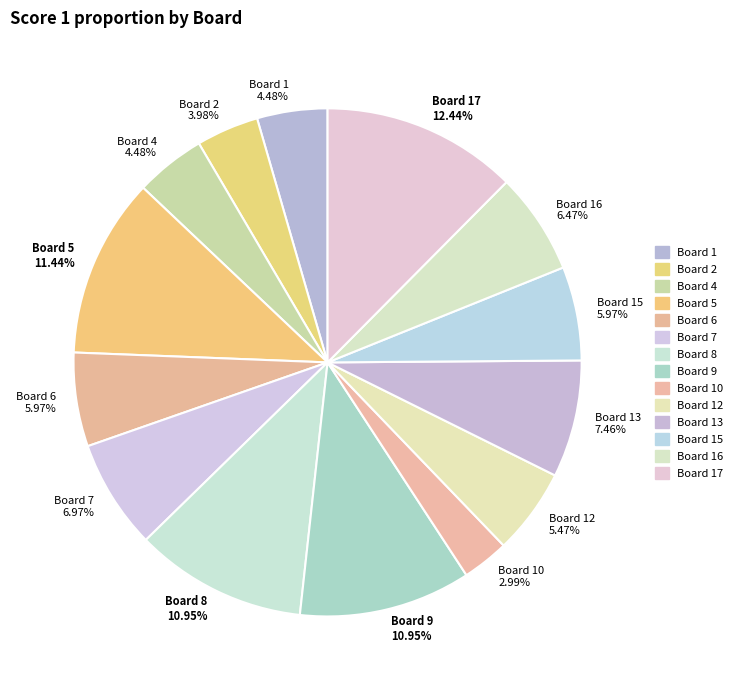

Which has a higher value, Board 12 5.47% or Board 7 6.97%?

Board 7 6.97%